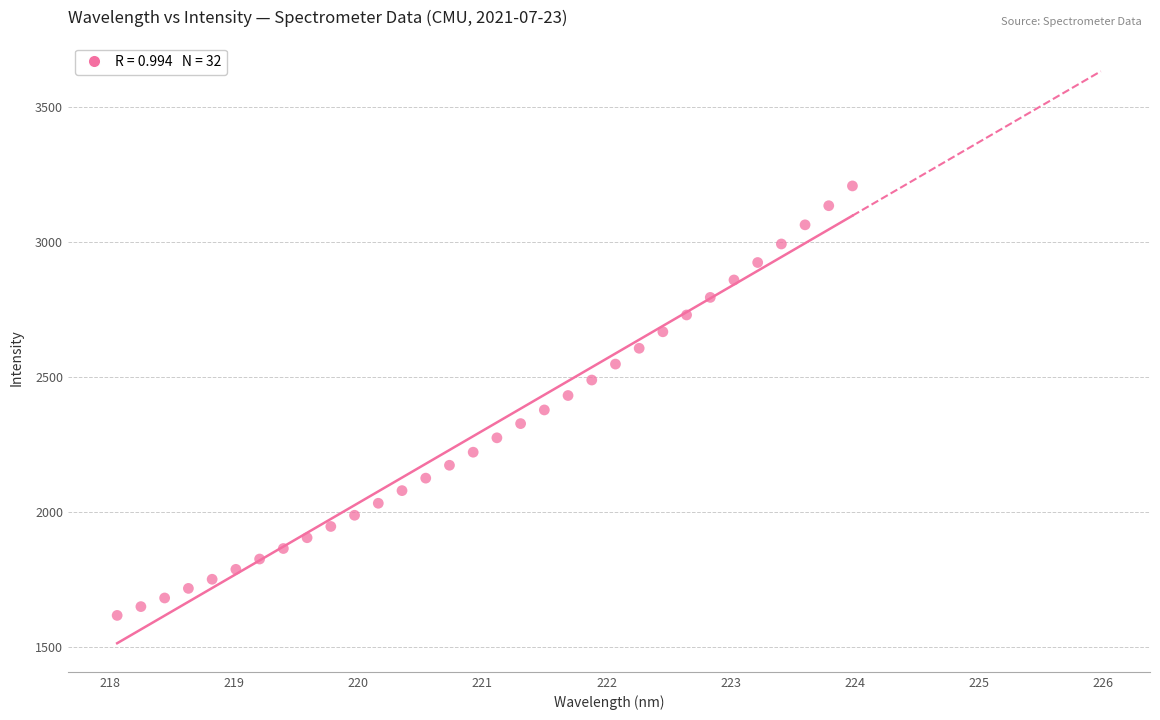

What is the range of Y values (max minus min)?

1592.9